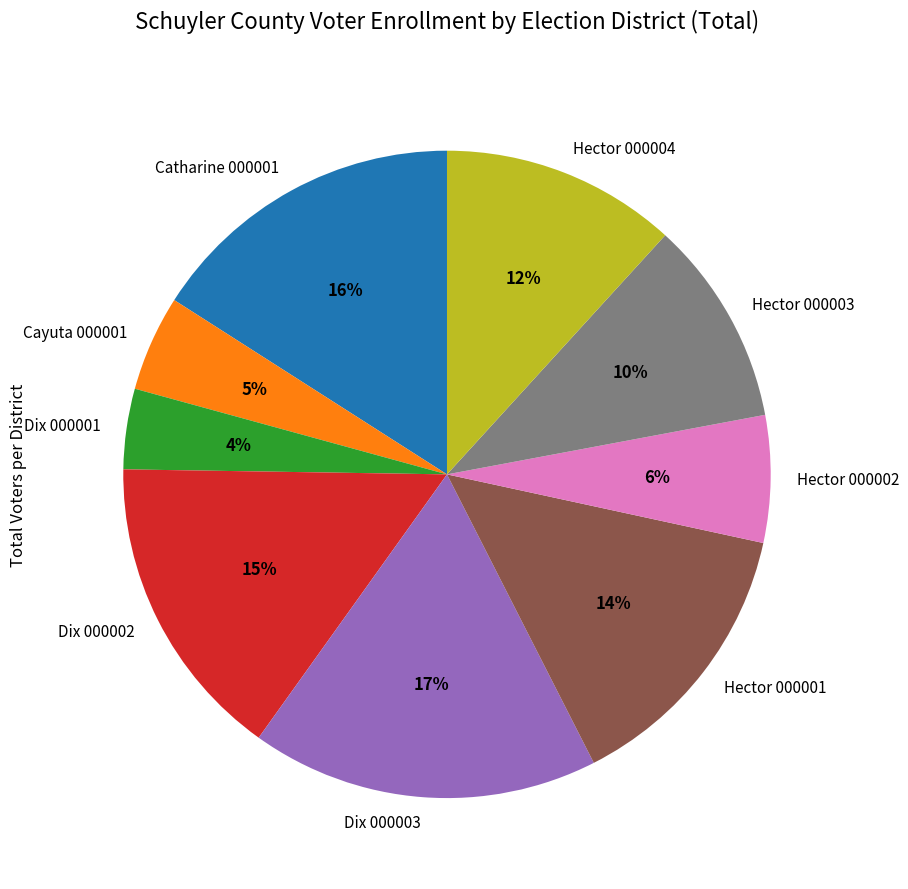

Combined, do Hector 000002 and Hector 000003 account for over 50%?

No